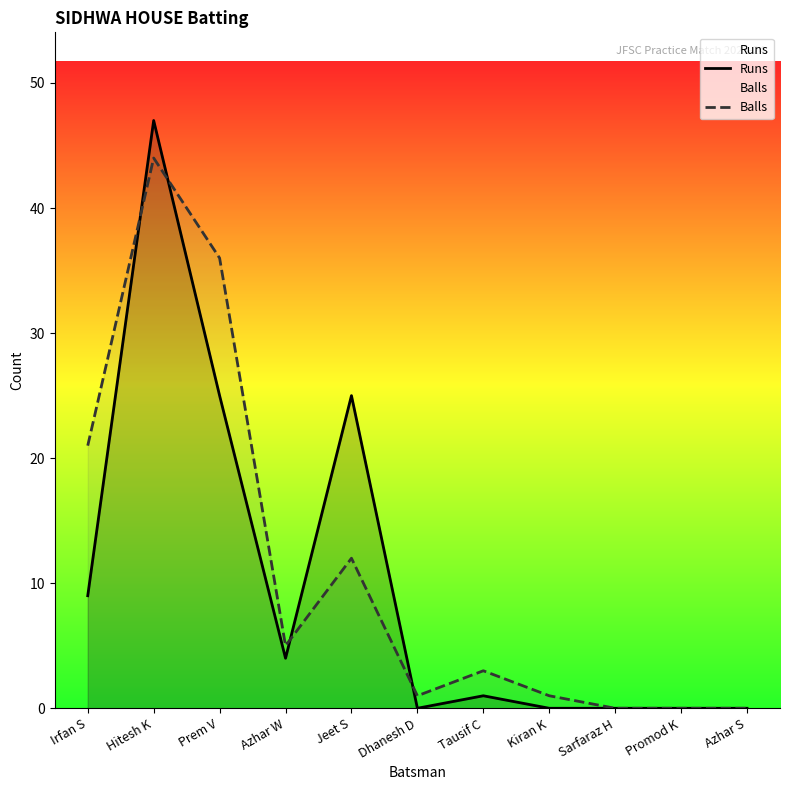

What is the difference between the maximum and second lowest values in the Balls series?

44